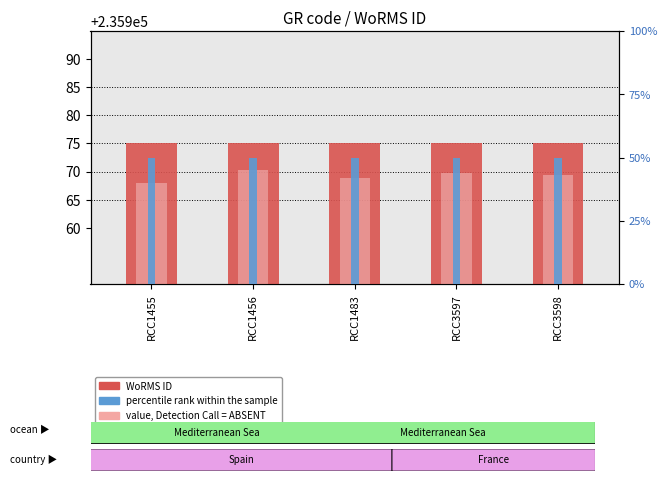

Rank the categories by WoRMS ID value from highest to lowest.

RCC1455, RCC1456, RCC1483, RCC3597, RCC3598